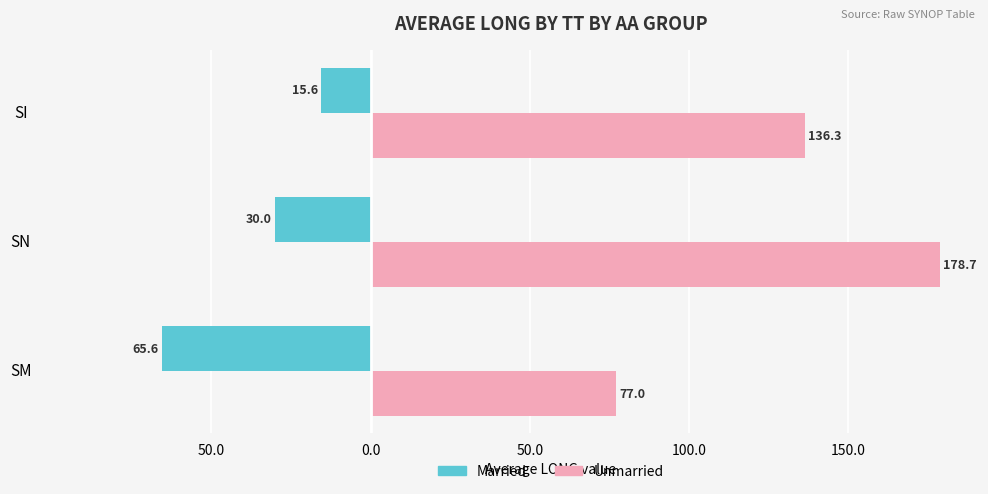

What are all the series names shown in the legend?

Married, Unmarried